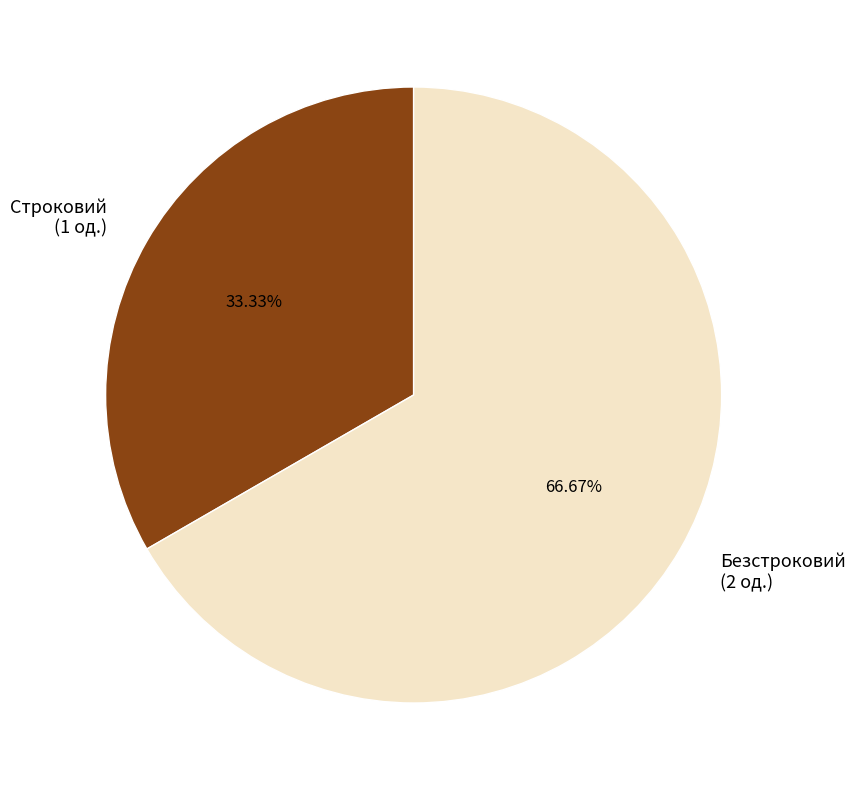

To the nearest percent, what percentage of the pie is Безстроковий?

67%